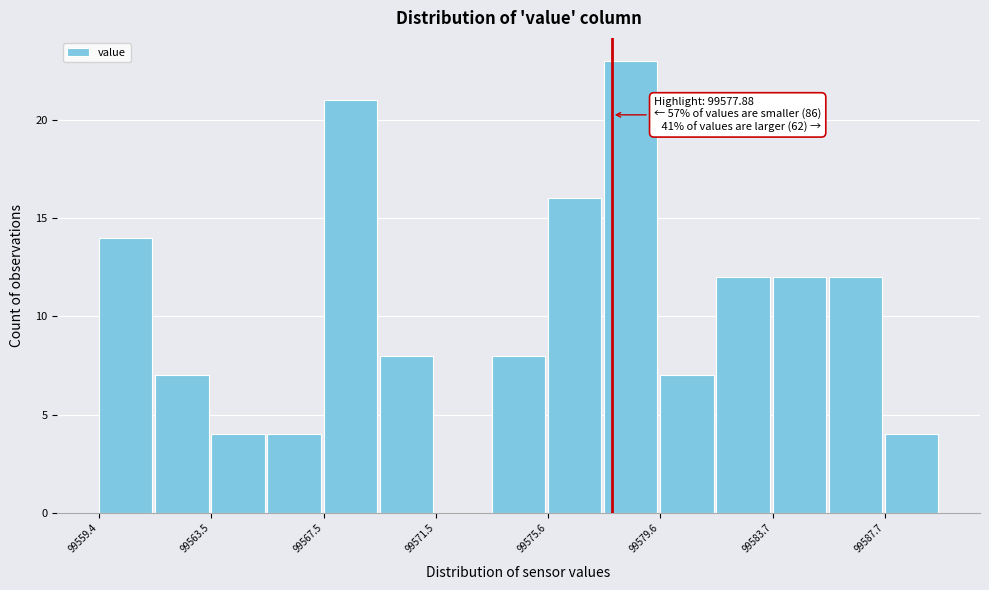

Which range on the x-axis has the tallest bar?

99577.5 to 99579.5